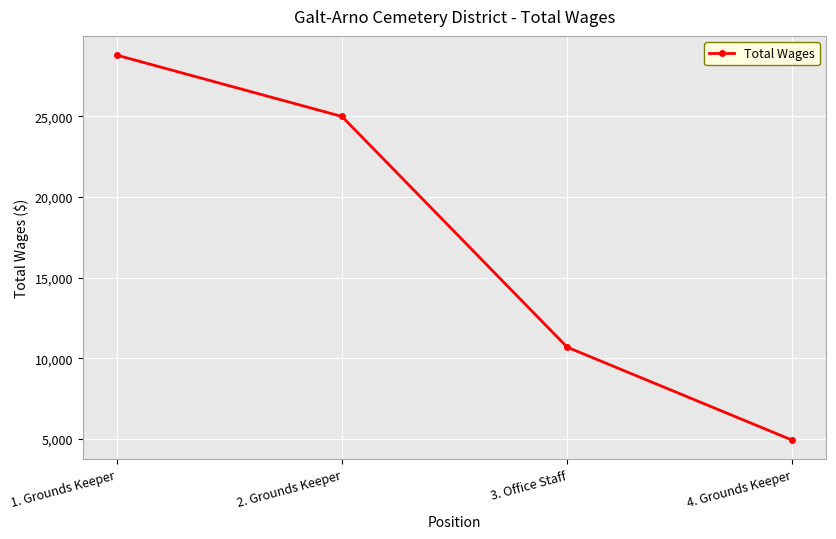

What is the maximum value shown in the chart?

28801